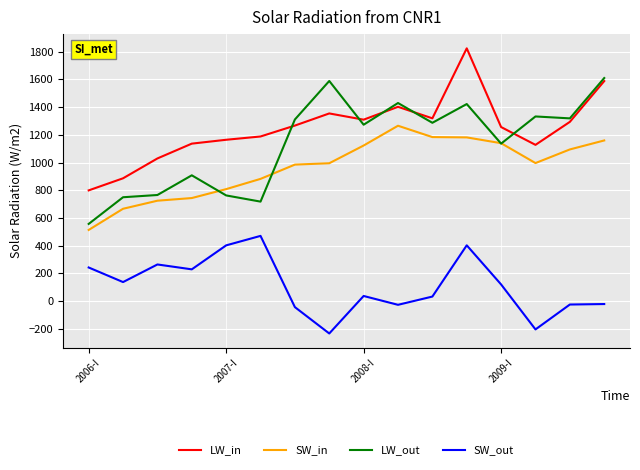

List the series in order of their peak value, lowest first.

SW_out, SW_in, LW_out, LW_in